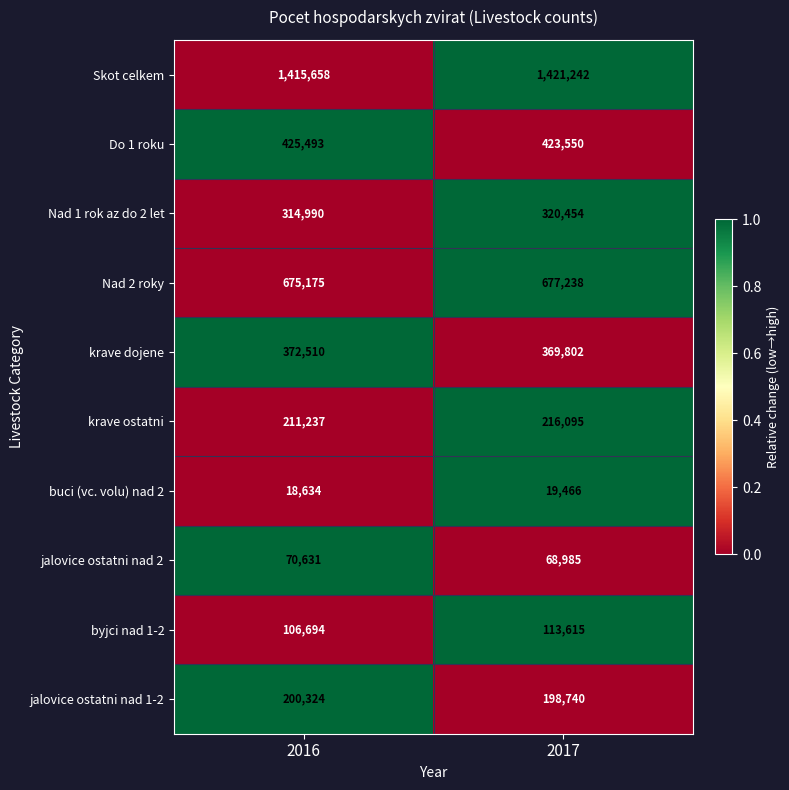

The buci (vc. volu) nad 2 series shows 18634 at 2016. True or false?

True